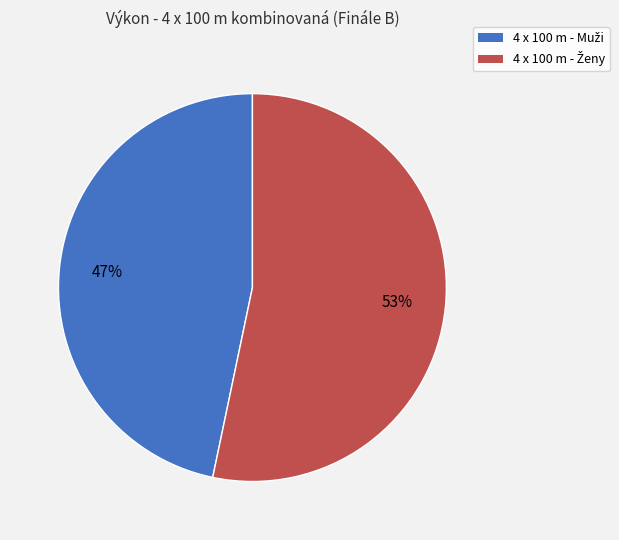

Is there any slice that represents more than half of the pie?

Yes